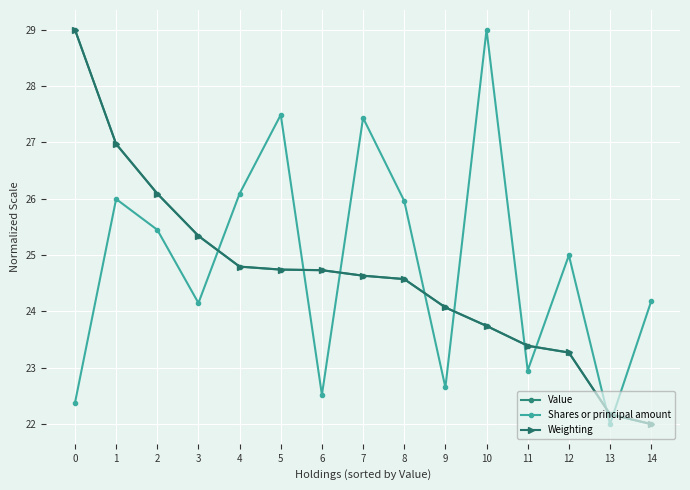

Which series changed the most between 0 and 12?

Value